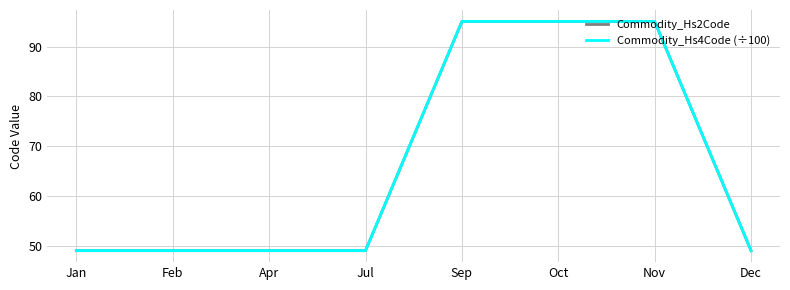

How many lines are shown in the chart?

2